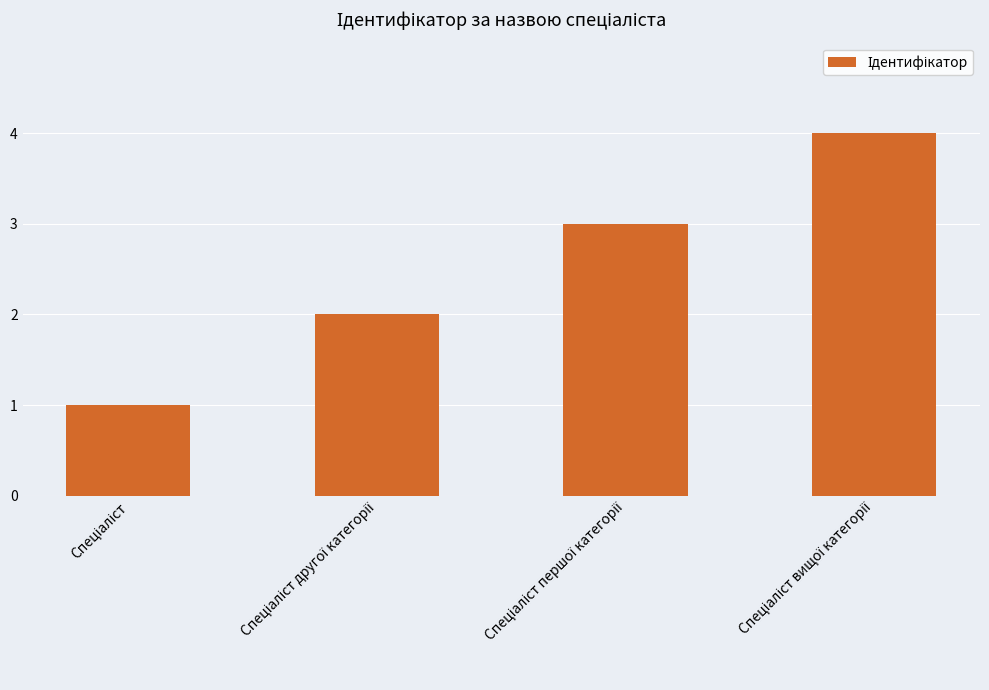

What is the difference between the maximum and minimum values?

3